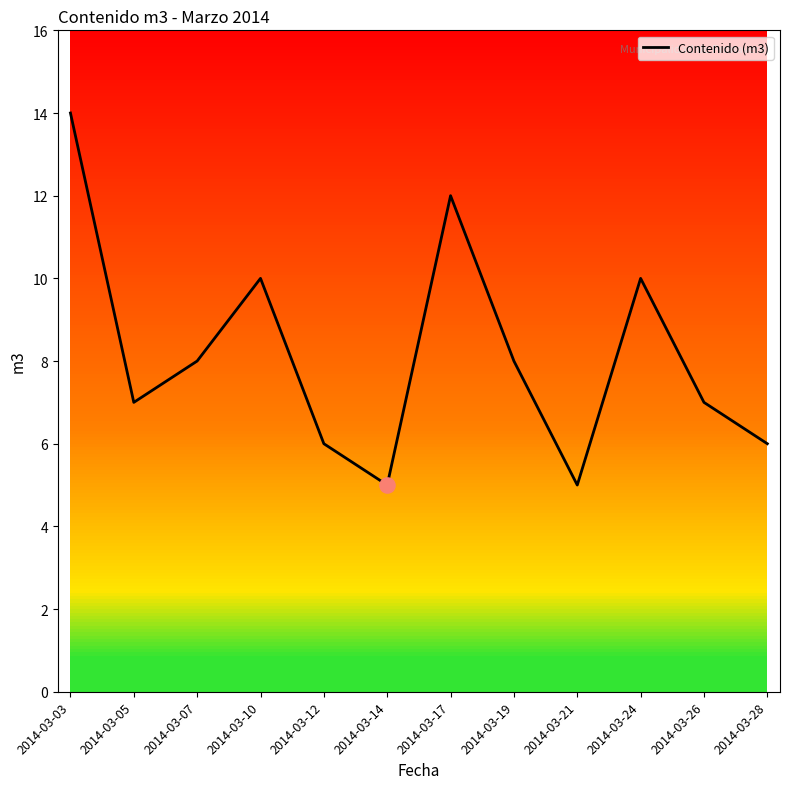

Between 2014-03-21 and 2014-03-03, which is larger?

2014-03-03